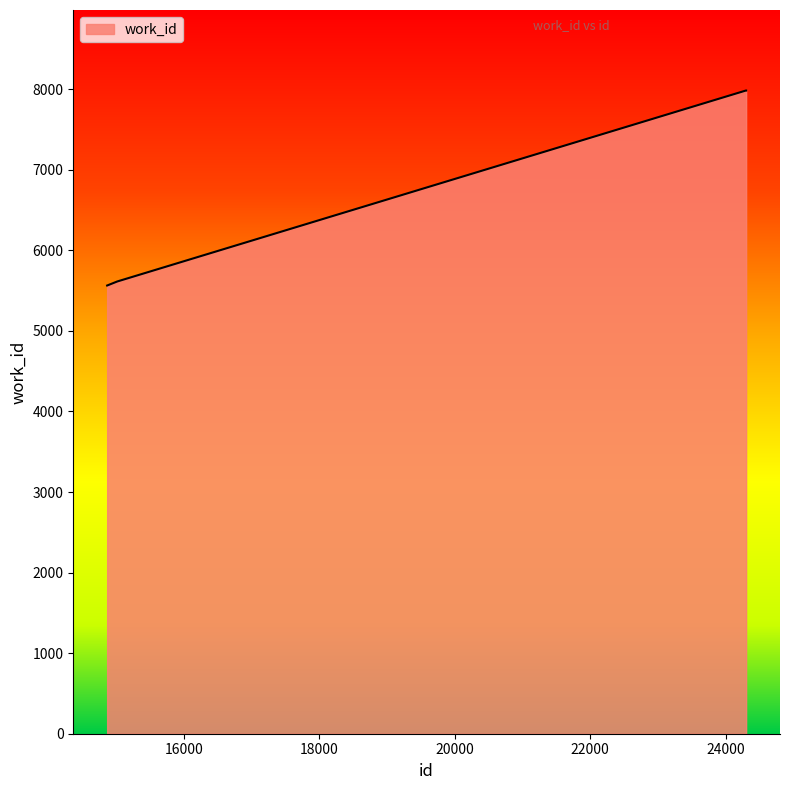

True or false: the data has more than 2 interior local peaks.

False